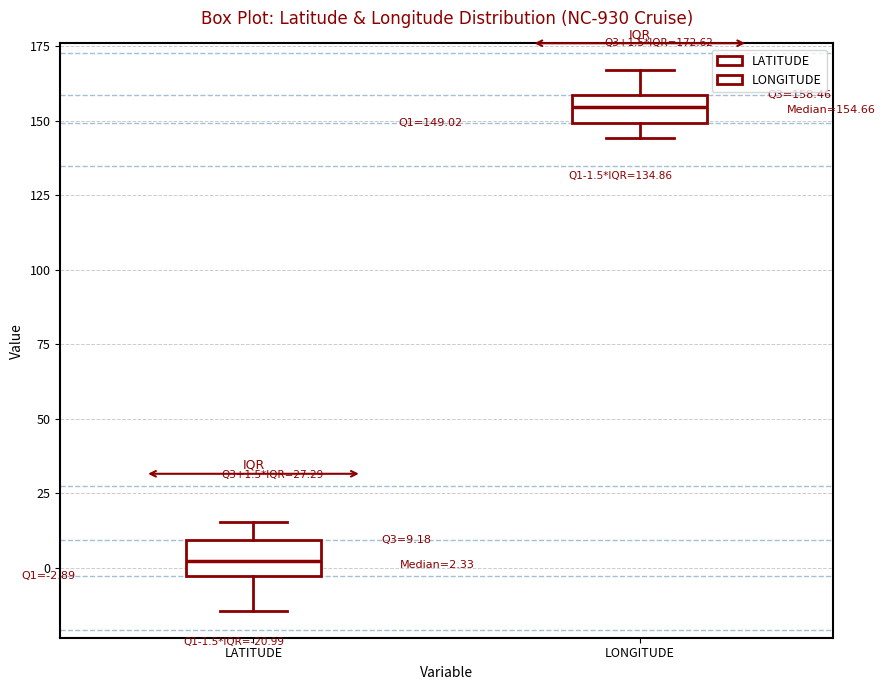

Which box's median line is the lowest?

LATITUDE